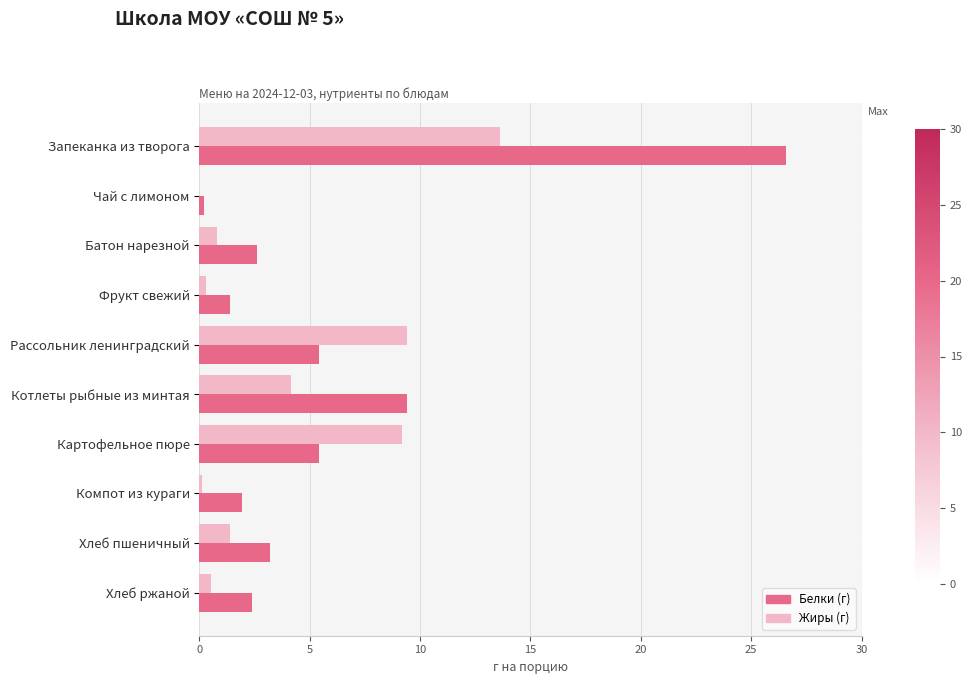

What is the total value across all series at Картофельное пюре?

14.6